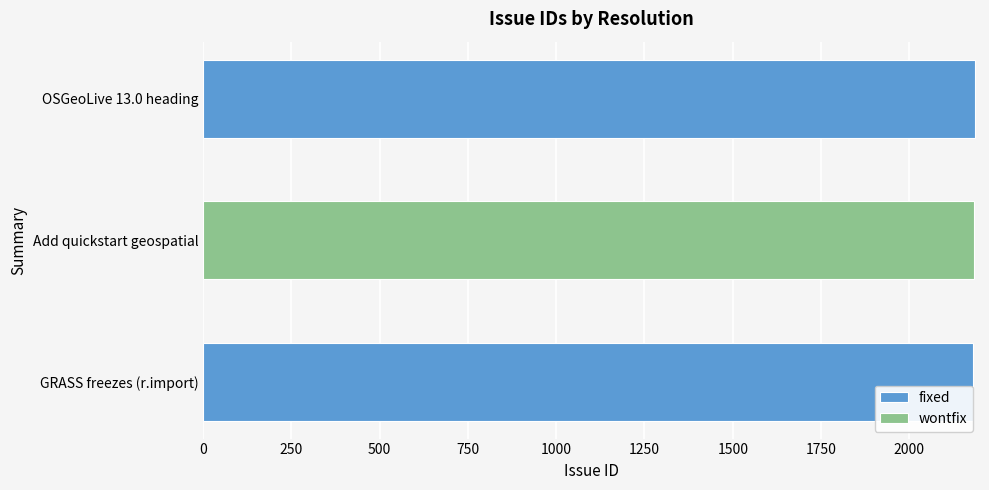

What is the value of the 1st bar from the left?

2181